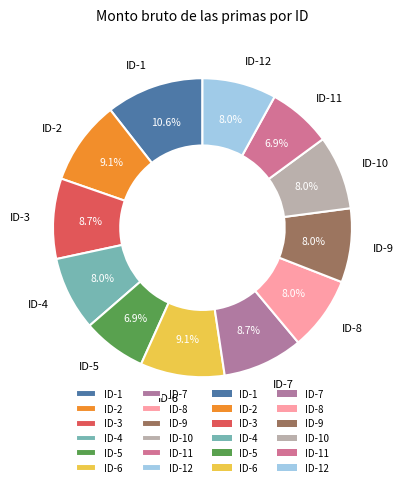

To the nearest percent, what is the combined percentage of ID-11 and ID-12?

15%